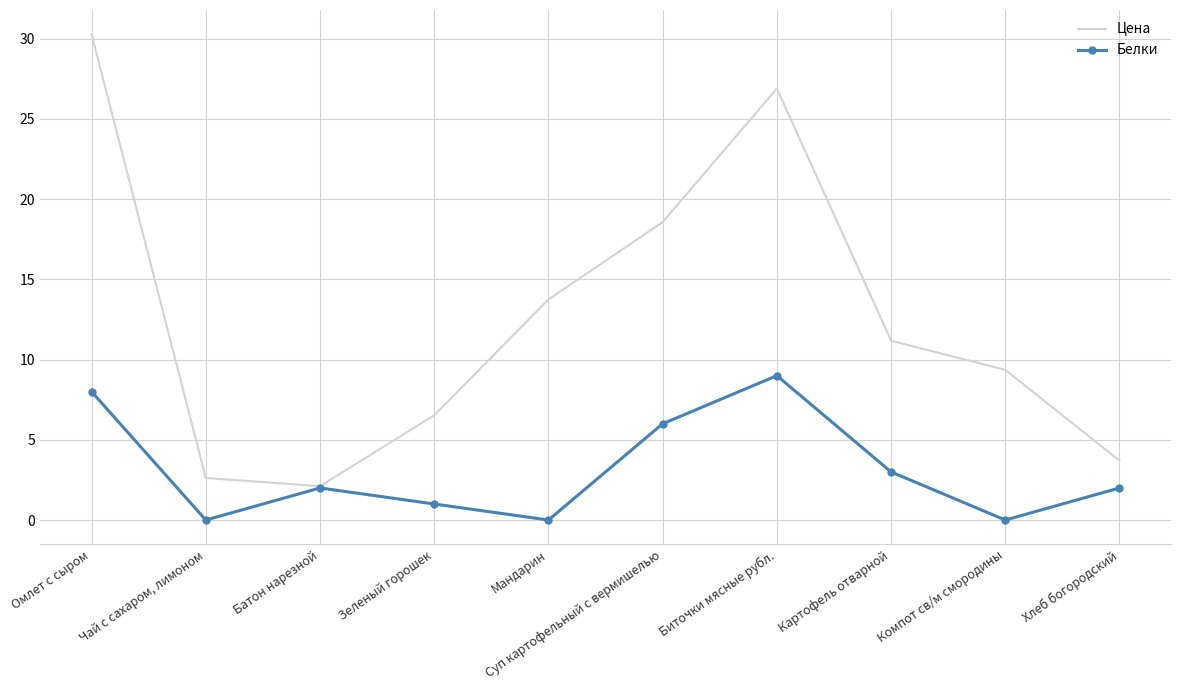

Where is Белки nearest to the value 4?

Картофель отварной